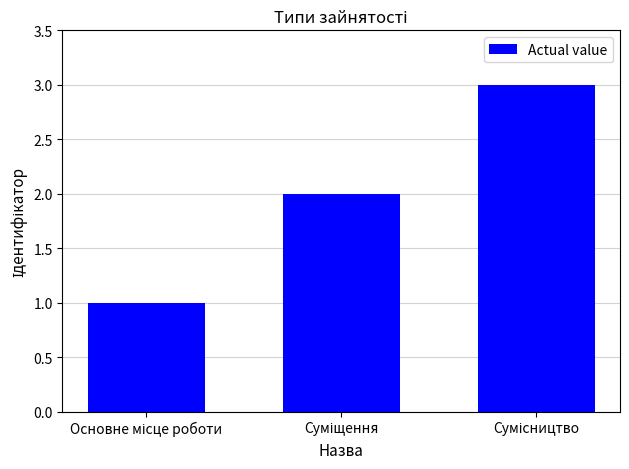

How many bars are there in total?

3